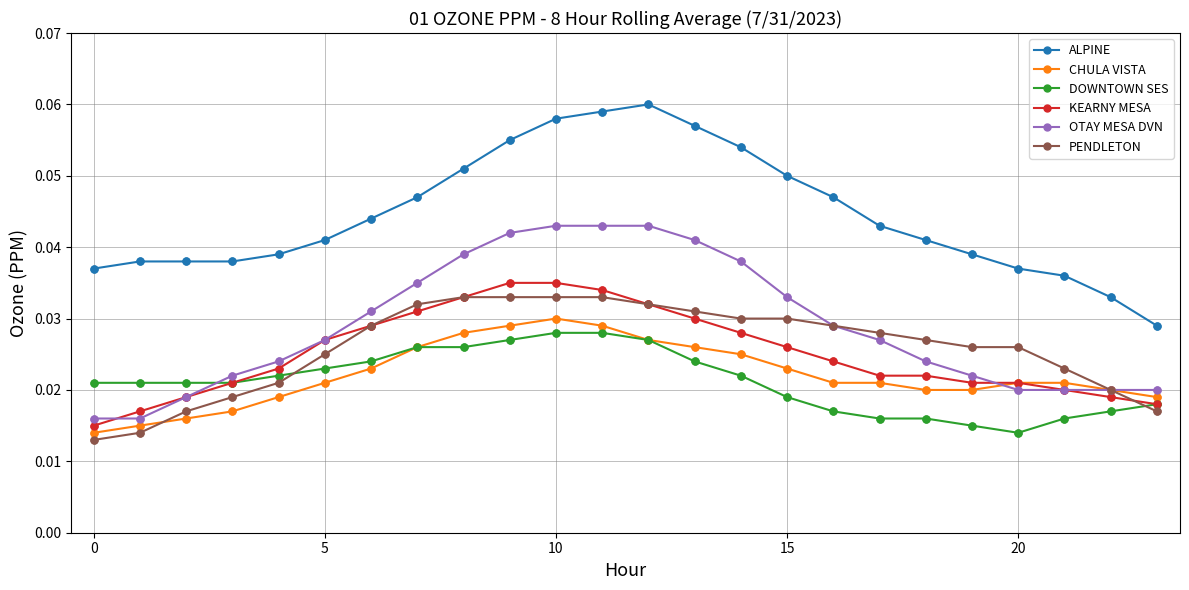

Count the OTAY MESA DVN values in the range 0 to 1.

24